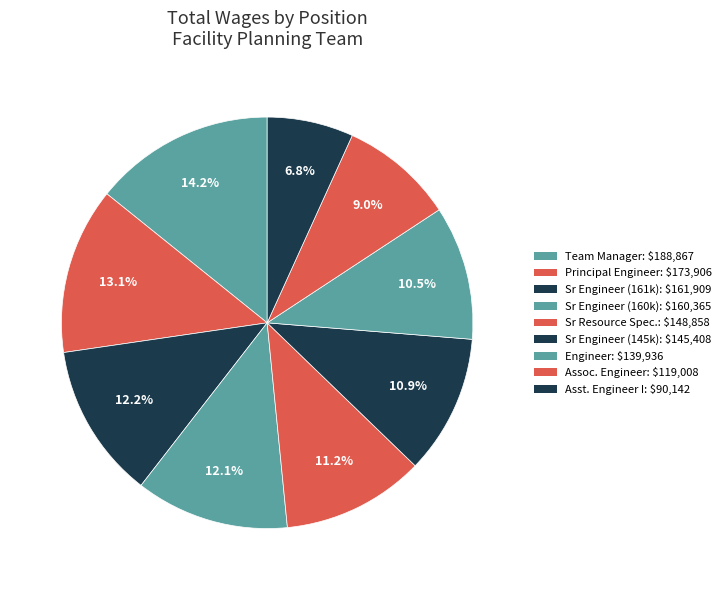

Does any single category account for the majority?

No